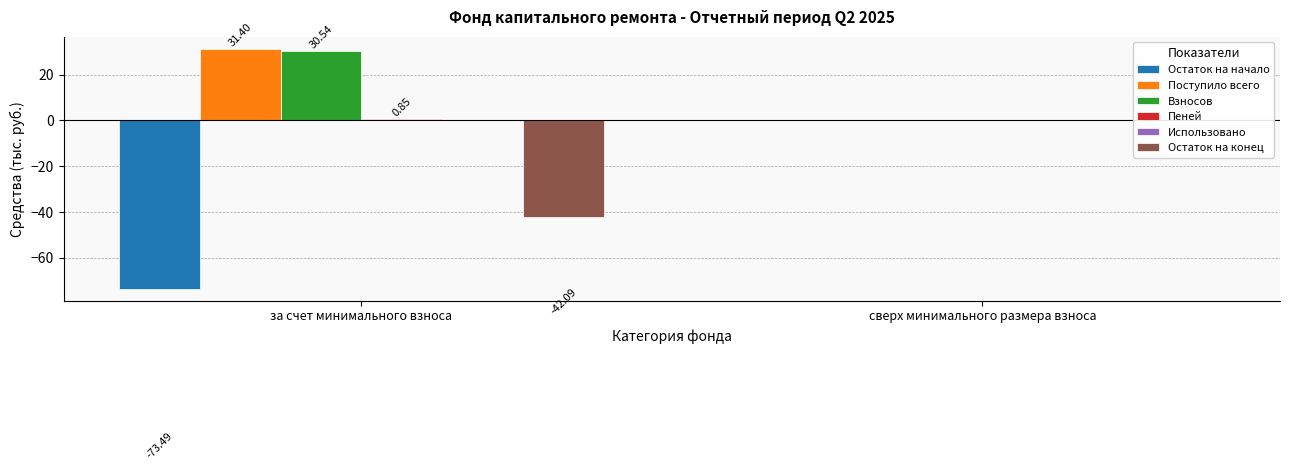

What are all the series names shown in the legend?

Остаток на начало, Поступило всего, Взносов, Пеней, Использовано, Остаток на конец